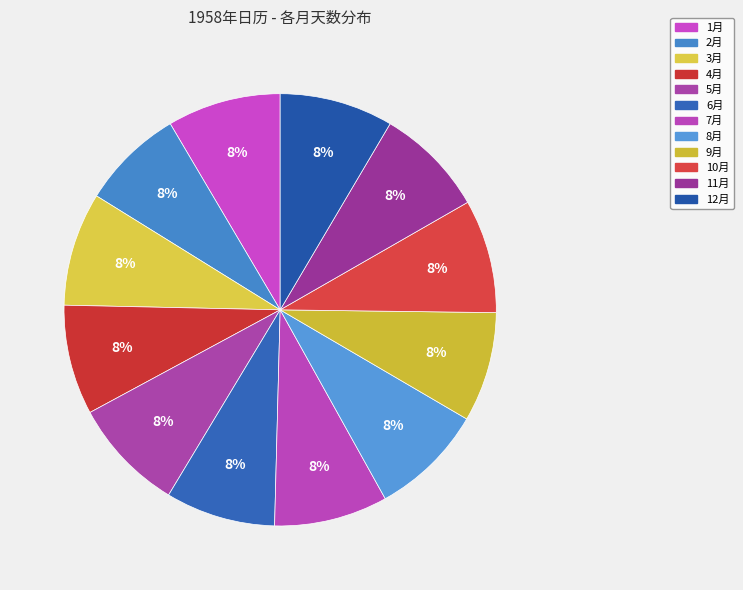

Is the sum of 4月 and 12月 greater than half?

No